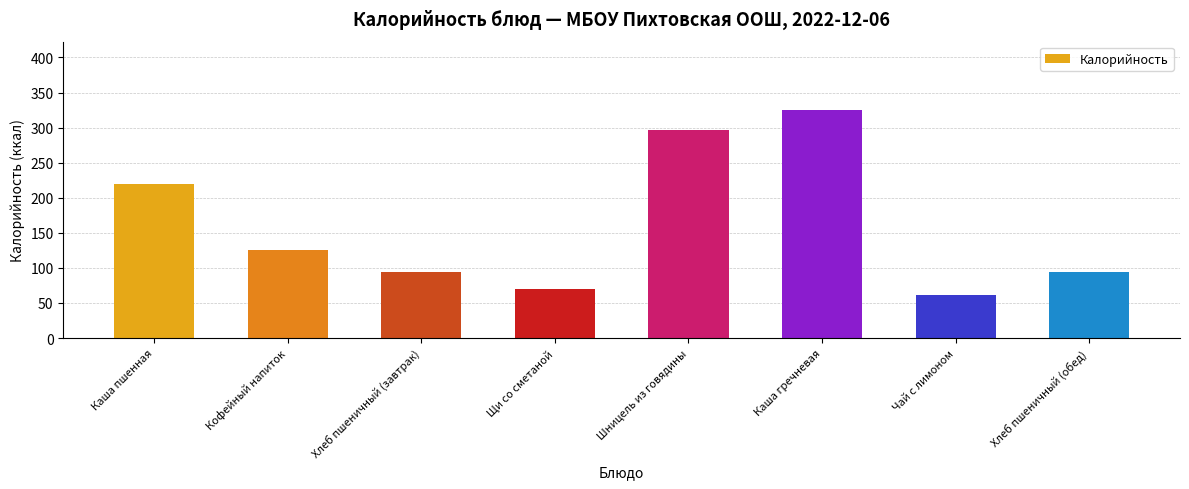

What is the difference between the maximum and second lowest values?

255